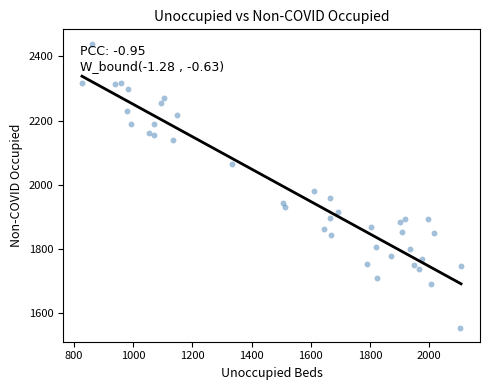

What Y value in the scatter plot is closest to 1997?

1980